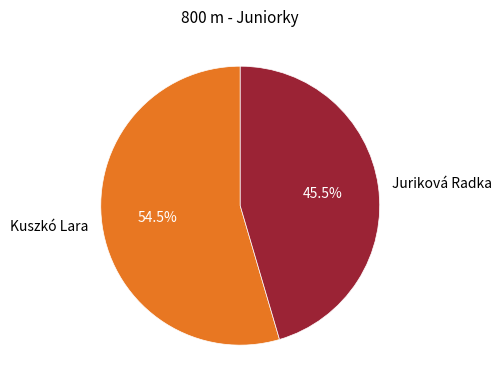

Which has a higher value, Juriková Radka or Kuszkó Lara?

Kuszkó Lara